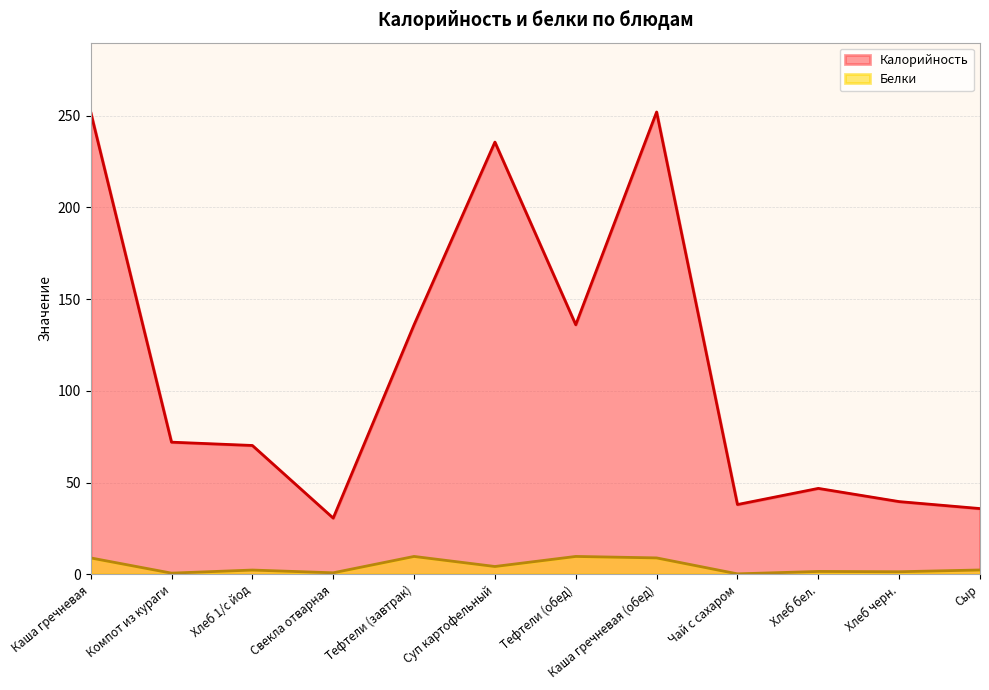

True or false: Калорийность and Белки cross at least once.

False